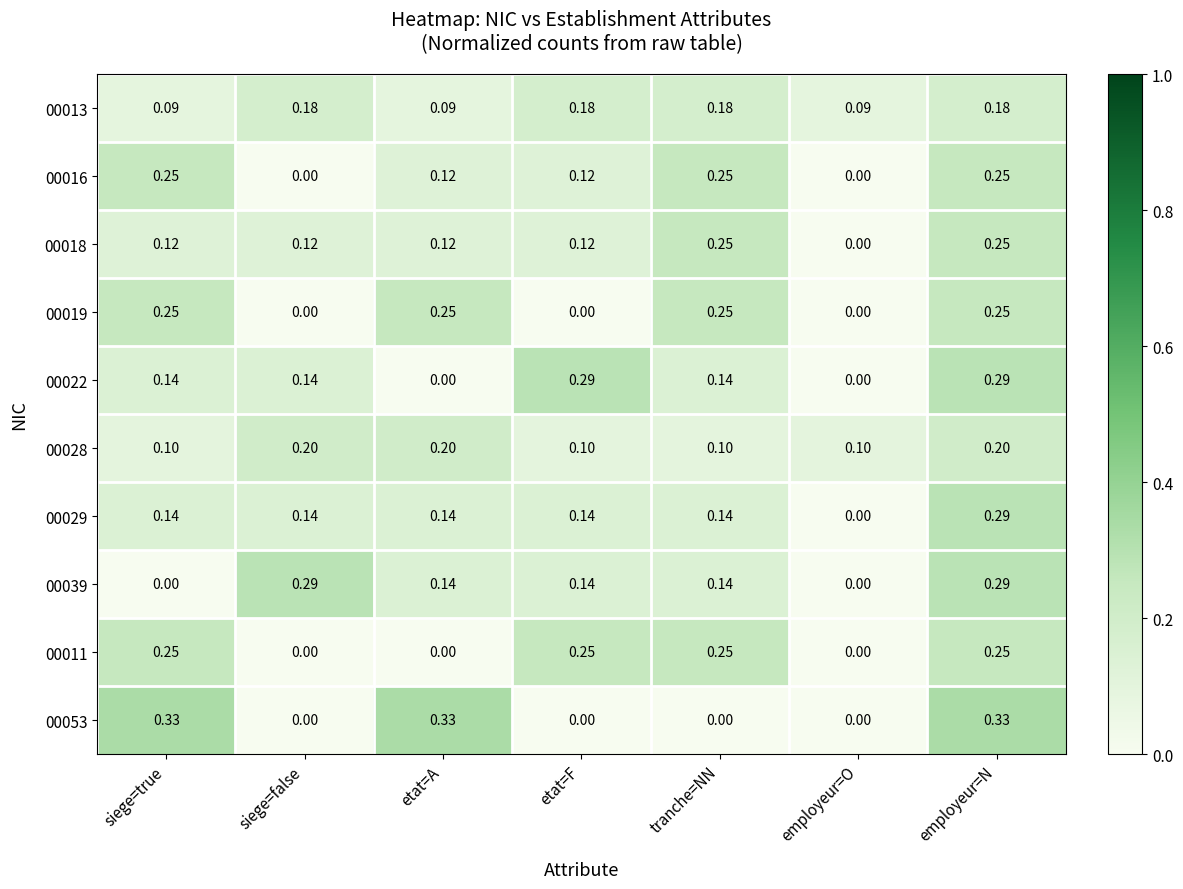

At how many categories does at least one series exceed 0?

7